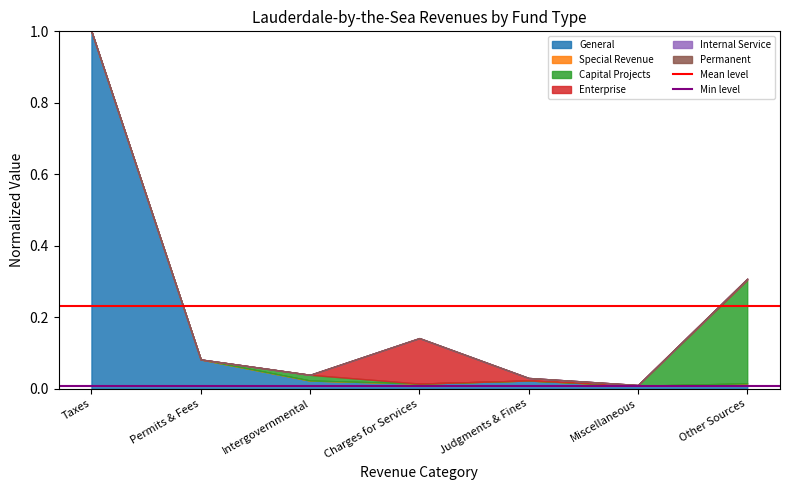

At which label does Mean level reach its peak?

Taxes